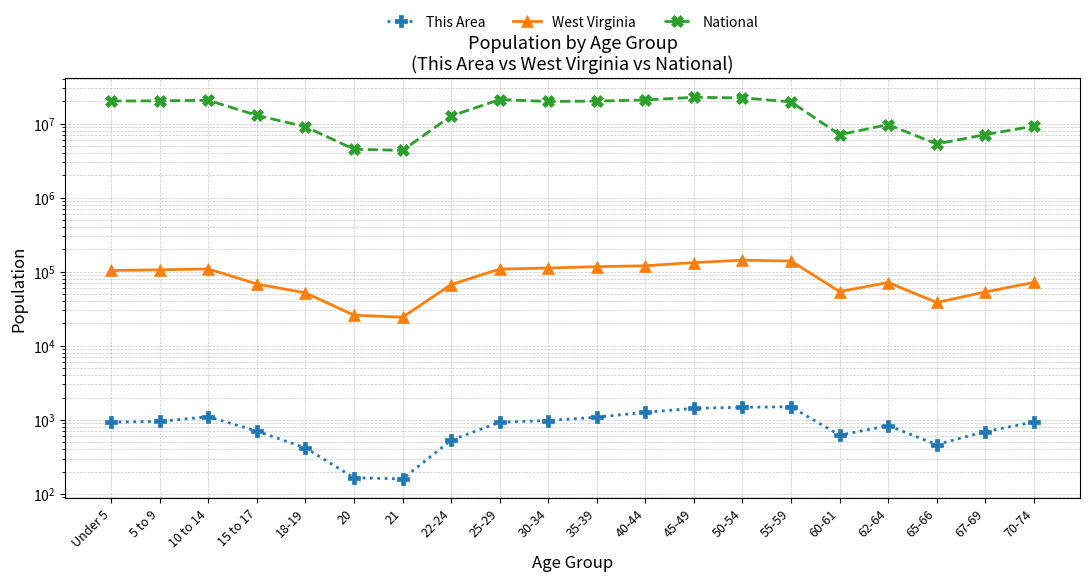

True or false: National and This Area cross at least once.

False